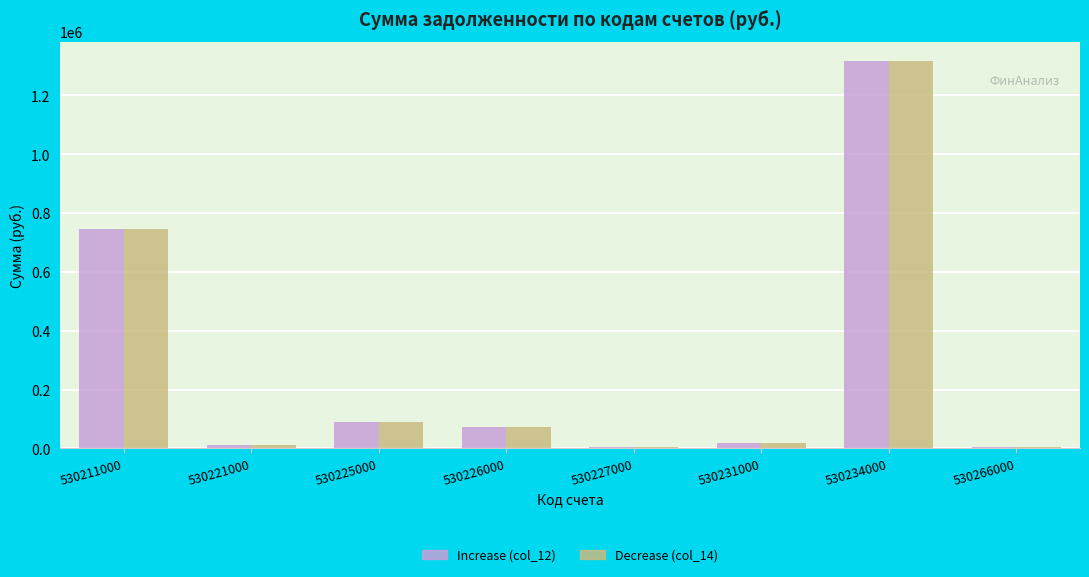

At which category is the sum across all series the highest?

530234000